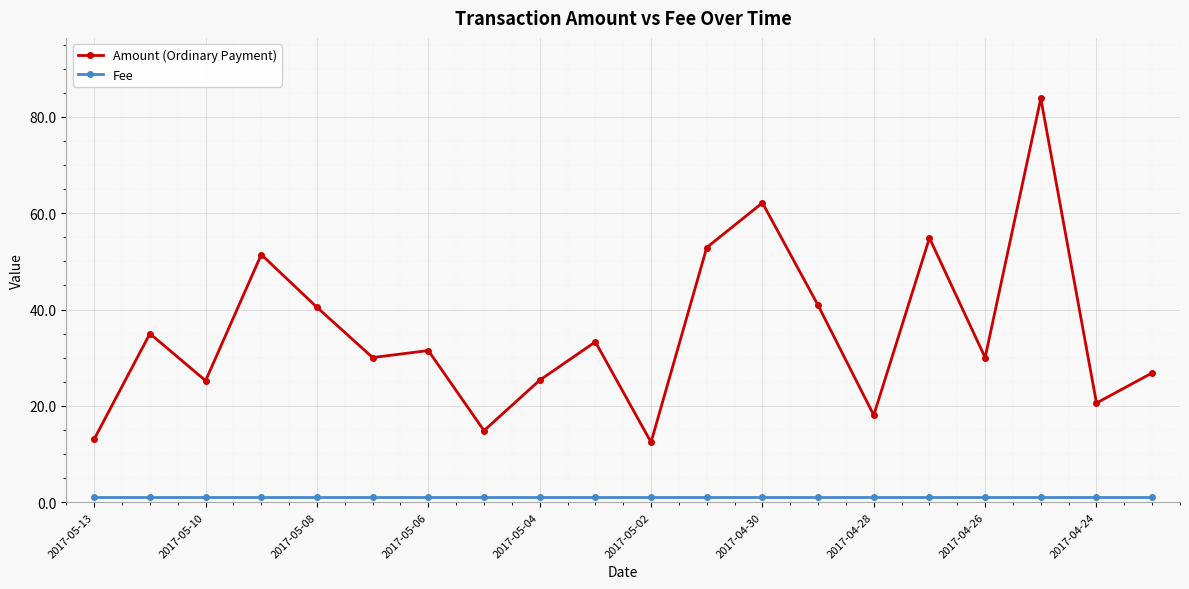

How many lines are shown in the chart?

2